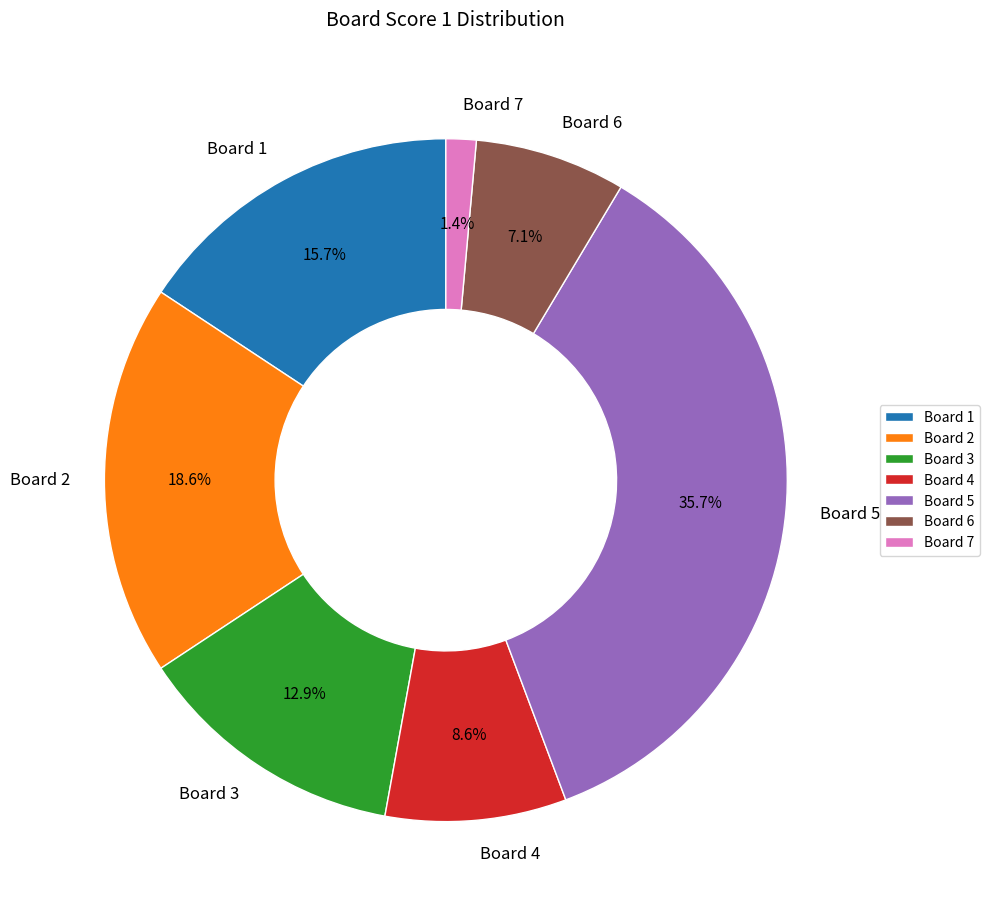

Approximately how many times larger is the value at Board 1 compared to Board 2?

0.8